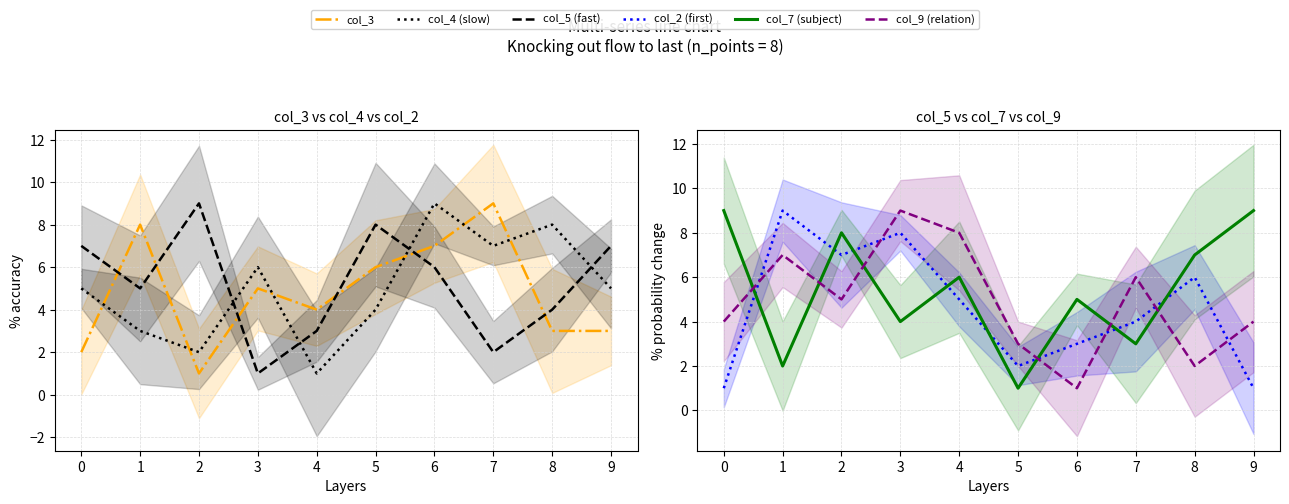

Which category has the highest value across all series?

7